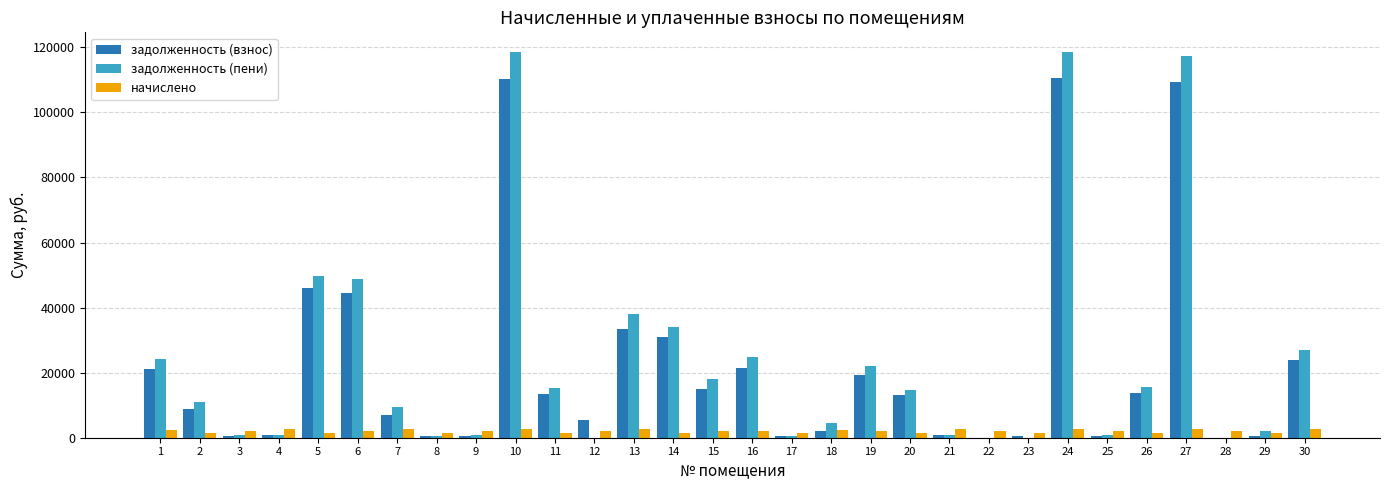

Does the chart contain stacked bars?

No